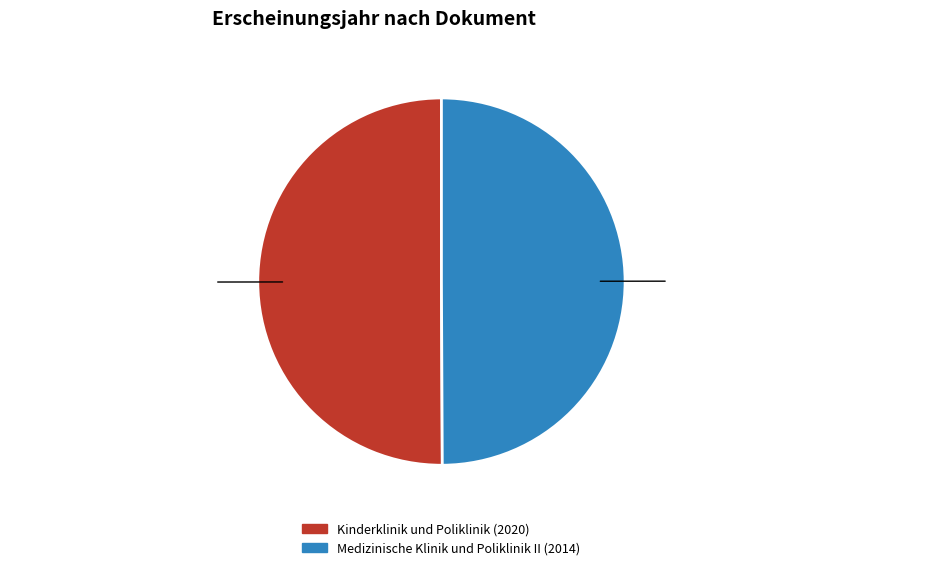

To the nearest percent, what is the average slice percentage?

50%